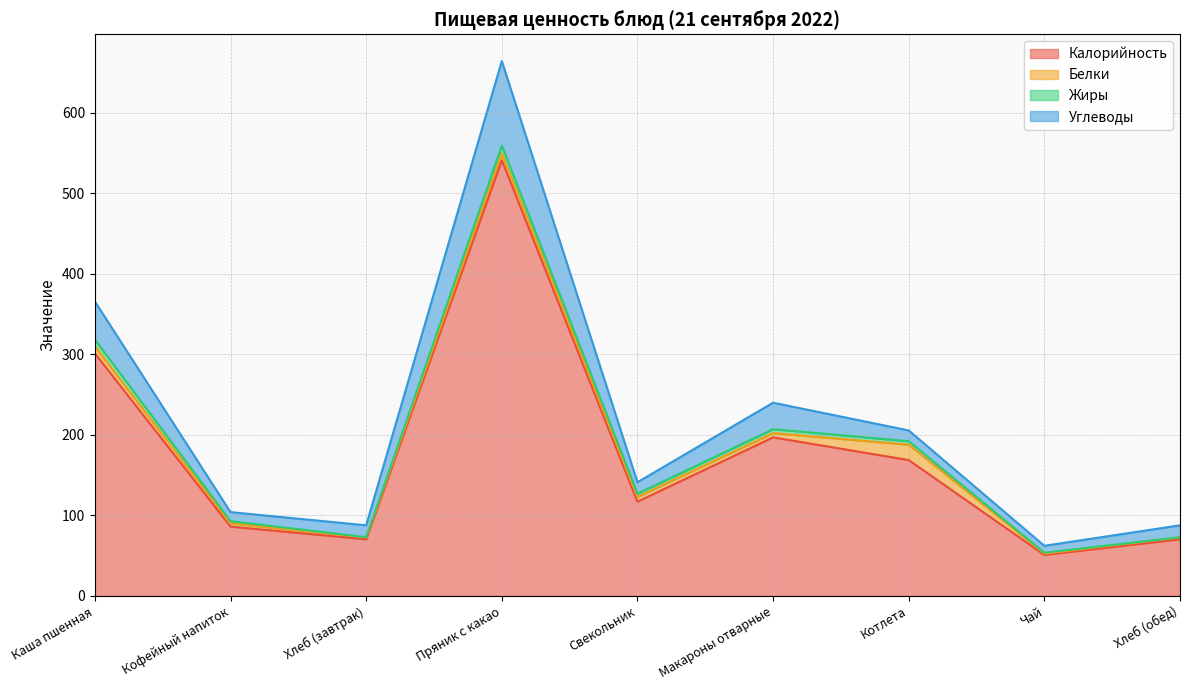

What is the value of the Калорийность point at the 4th from the left?

540.8